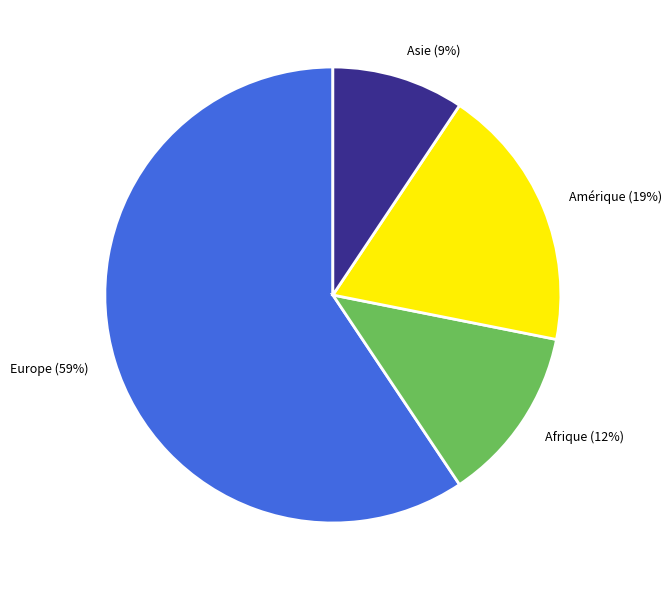

To the nearest percent, what portion does Amérique represent?

19%